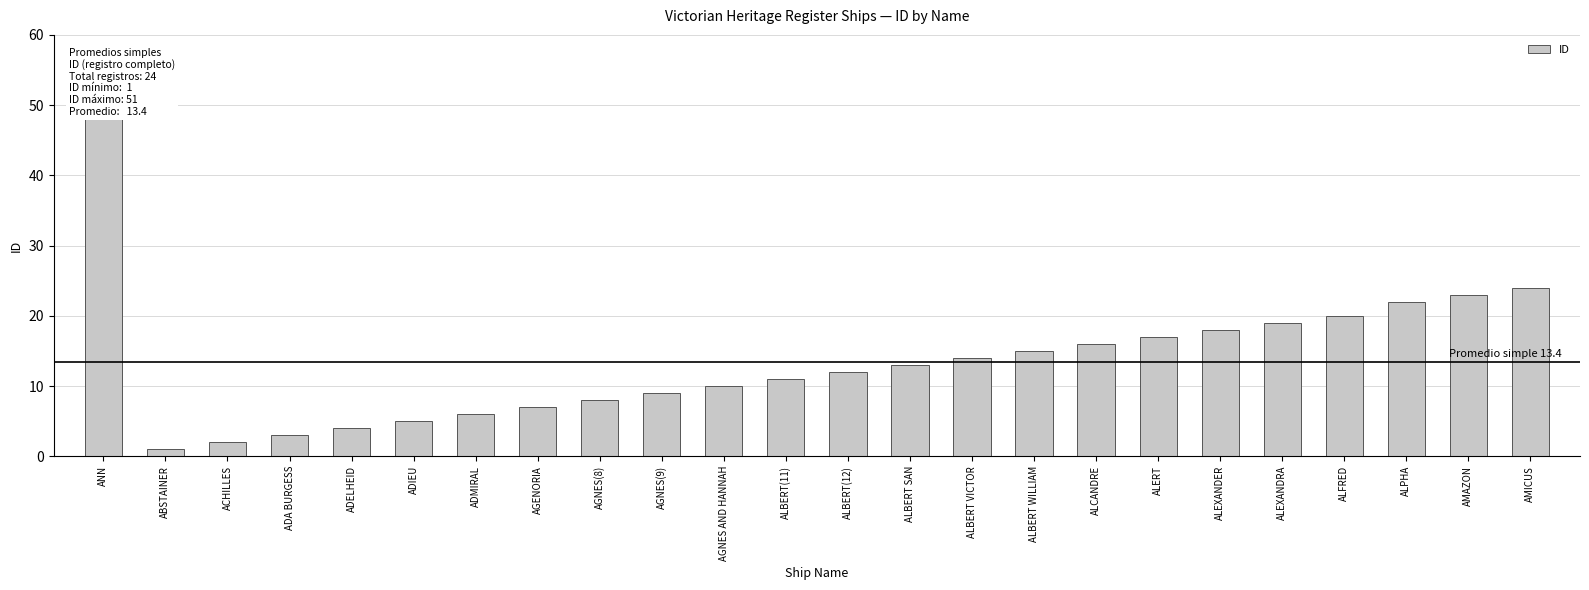

How many distinct data groups are displayed?

1